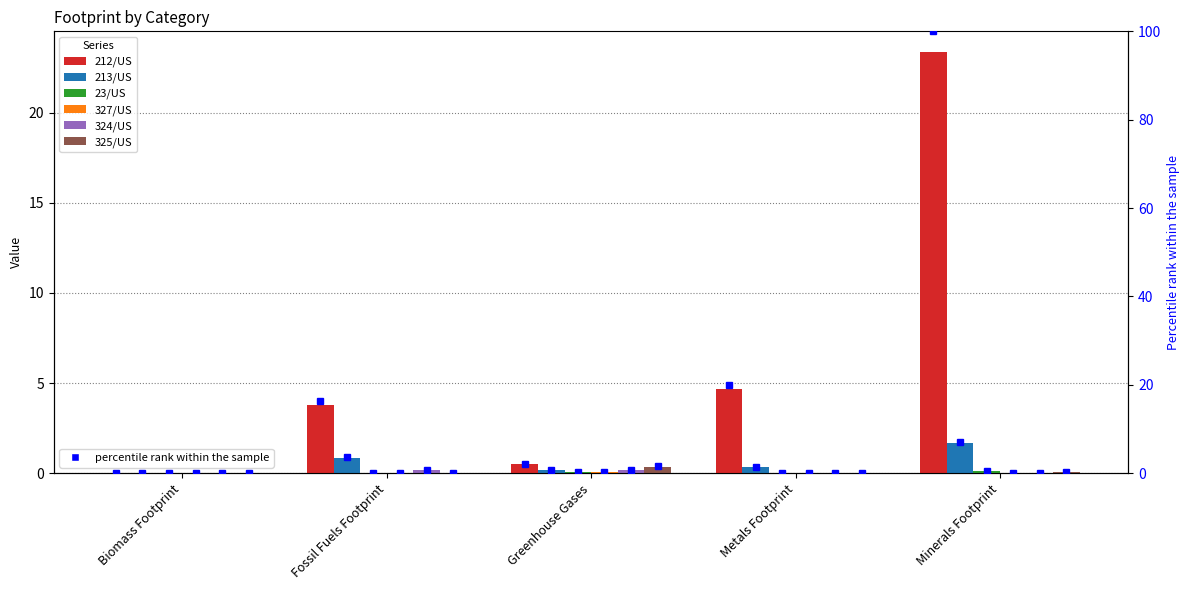

Which category has the lowest value in the 324/US series?

Biomass Footprint